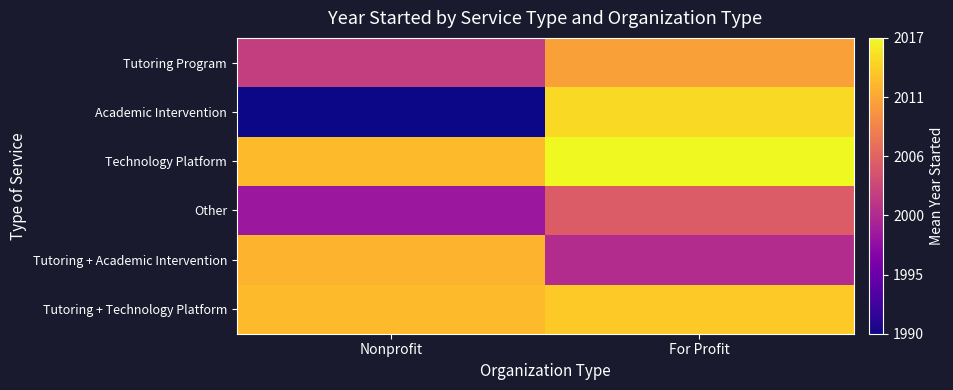

What is the smallest value displayed?

1990.0